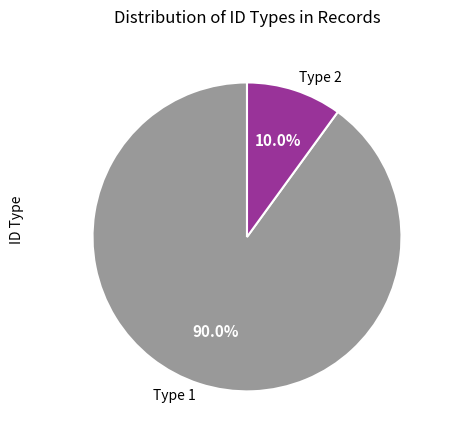

How many segments does this pie chart have?

2